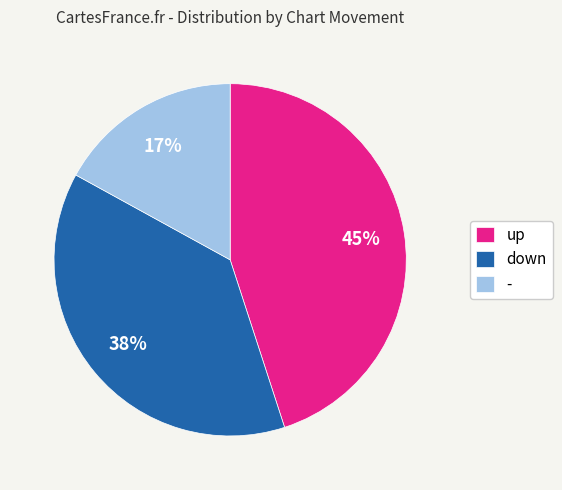

To the nearest percent, what is the difference between the largest and smallest slice percentages?

28%